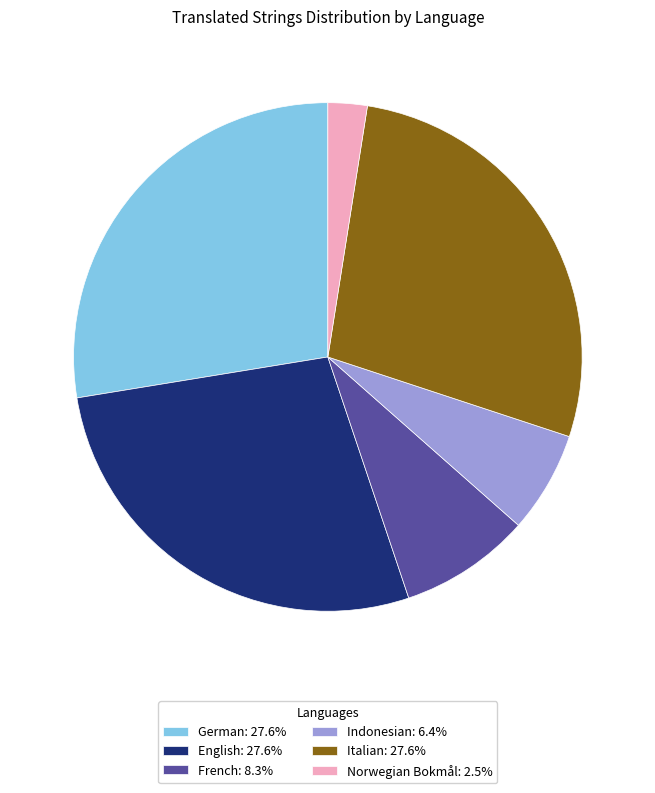

What is the ratio of the value at English: 27.6% to the value at French: 8.3%?

3.3